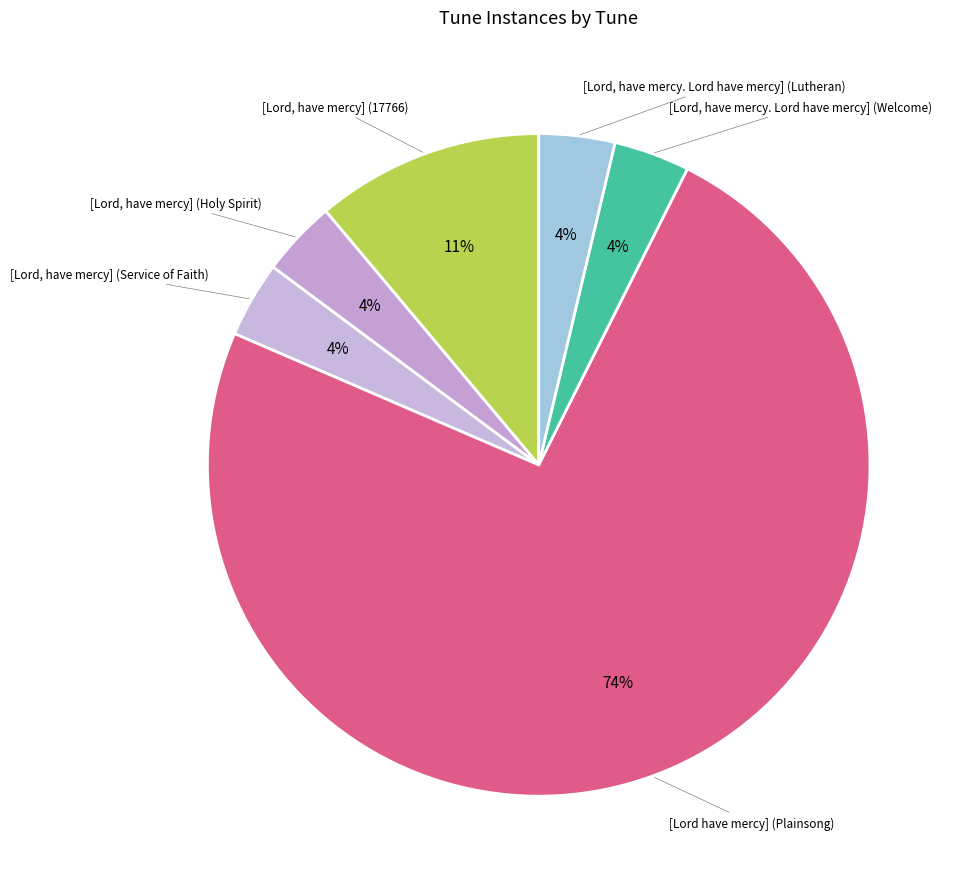

Count the number of slices in the pie.

6